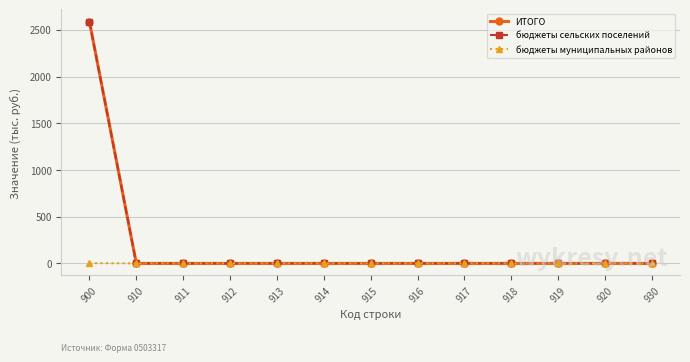

Which series has the widest spread of values?

ИТОГО